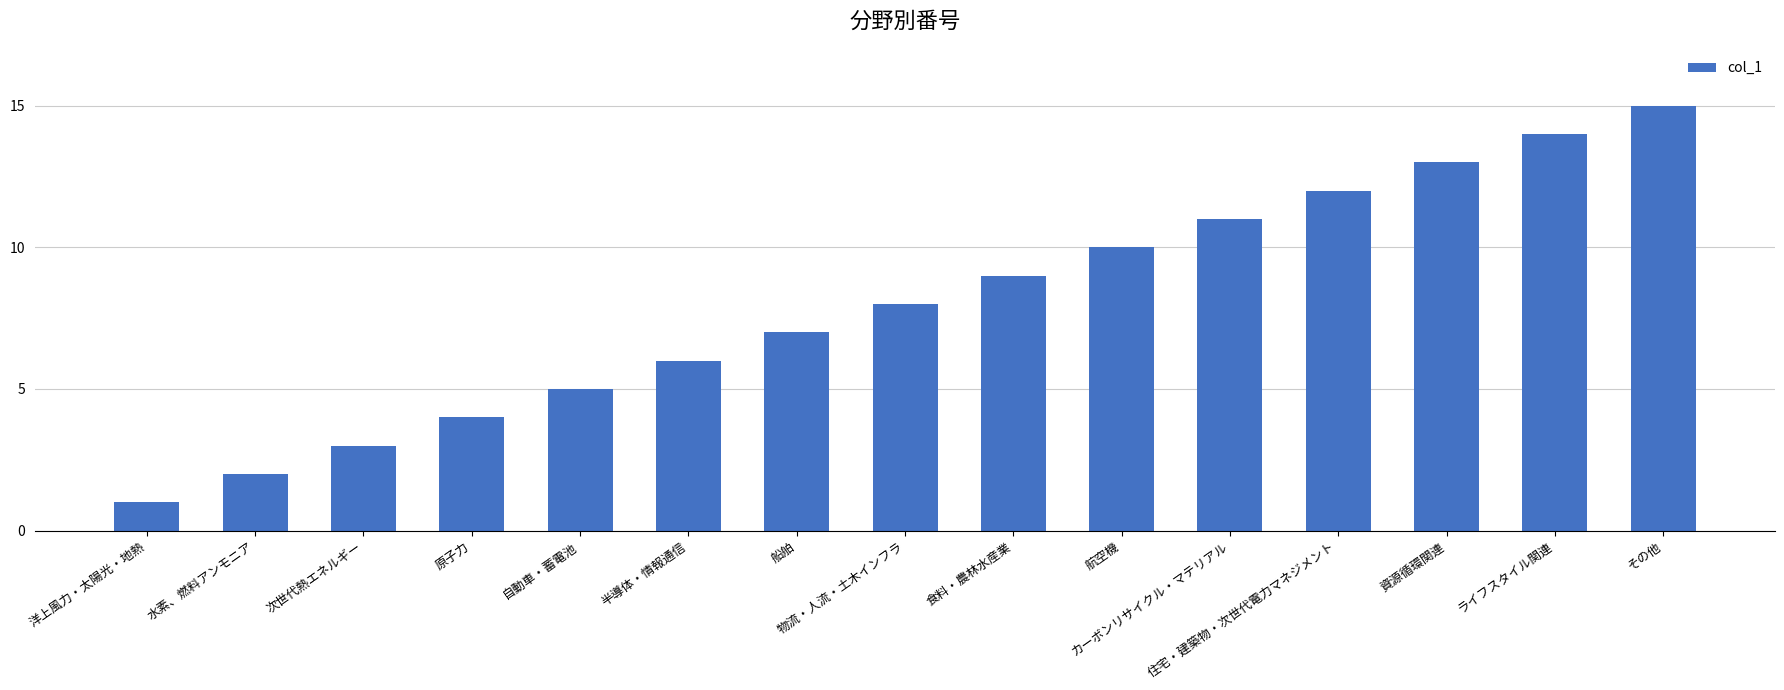

What is the label of the 14th bar from the left?

ライフスタイル関連